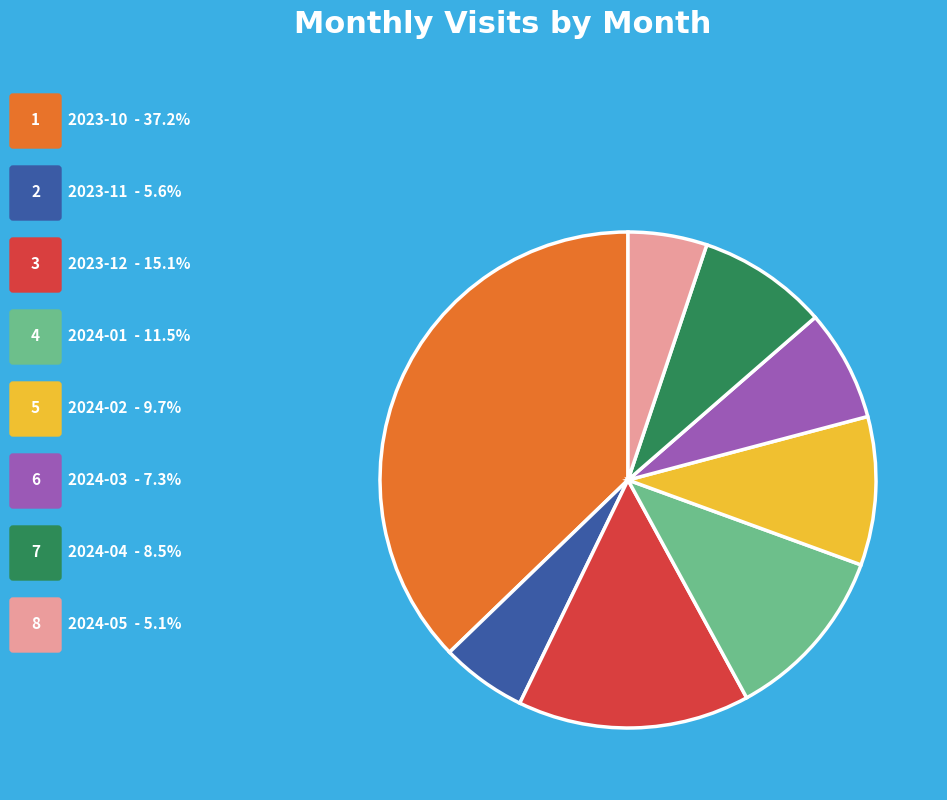

Is there a majority slice in this chart?

No